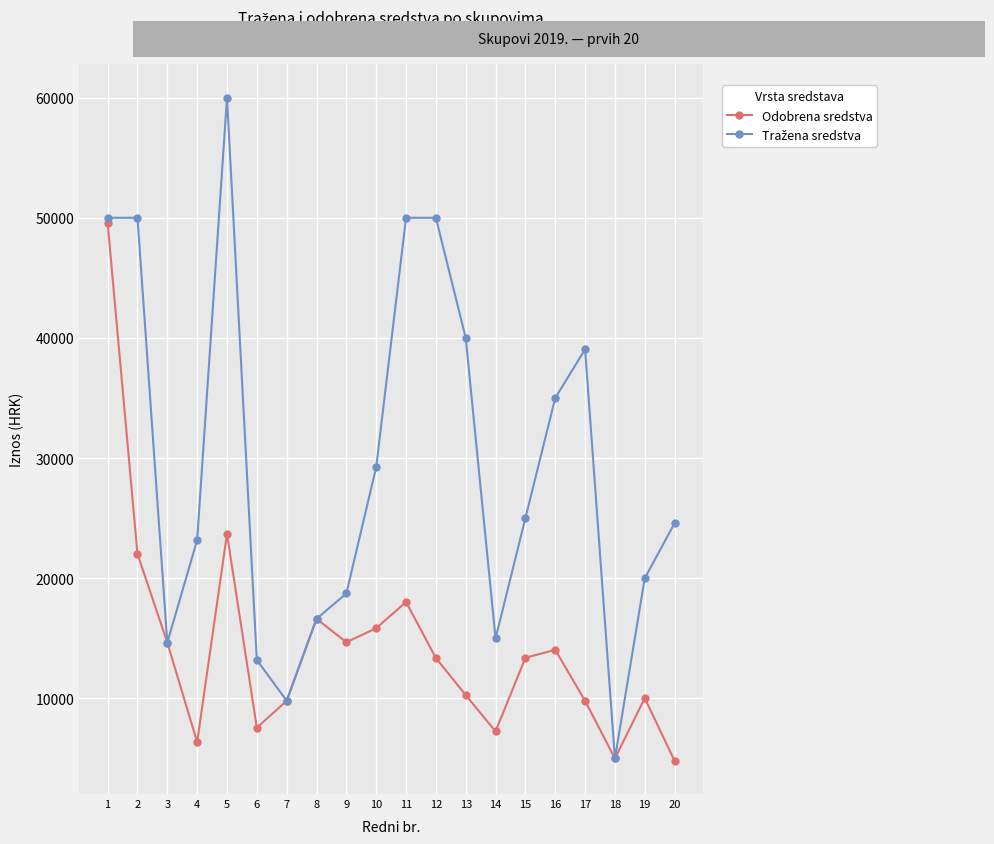

At how many categories does at least one series exceed 10834?

18